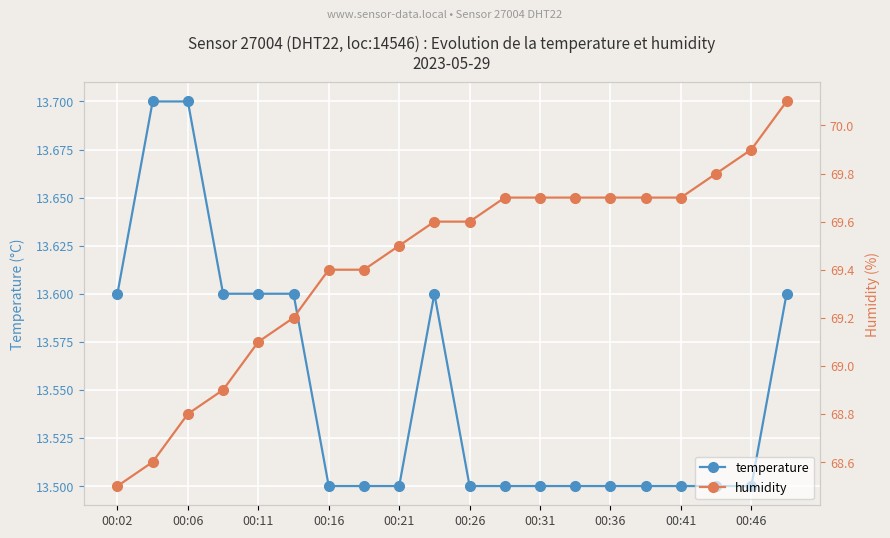

Which series has the widest spread of values?

humidity